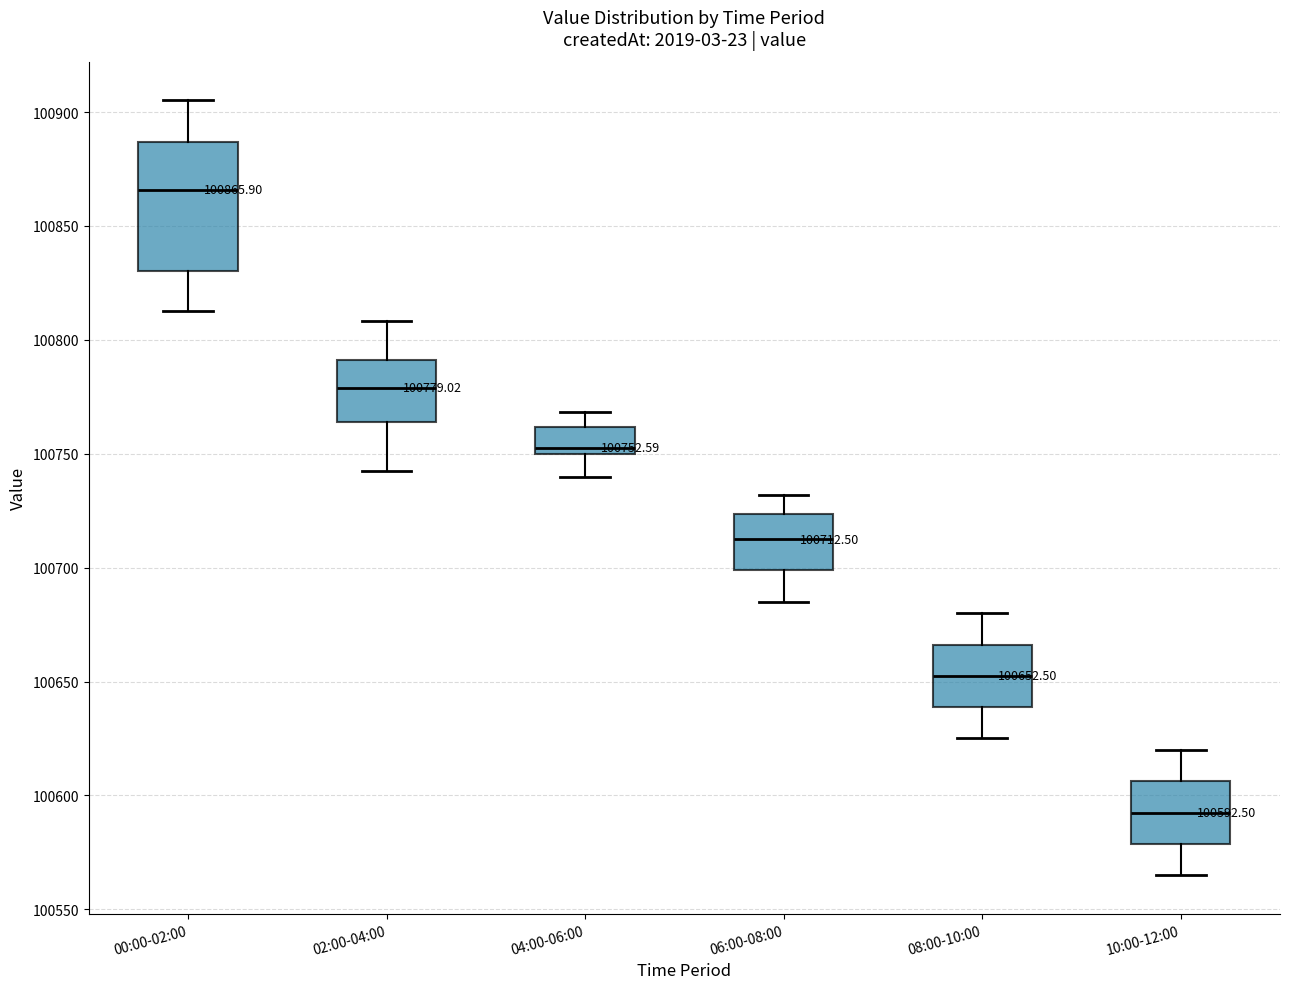

Comparing the boxes themselves (not the whiskers), which one is the tallest?

00:00-02:00